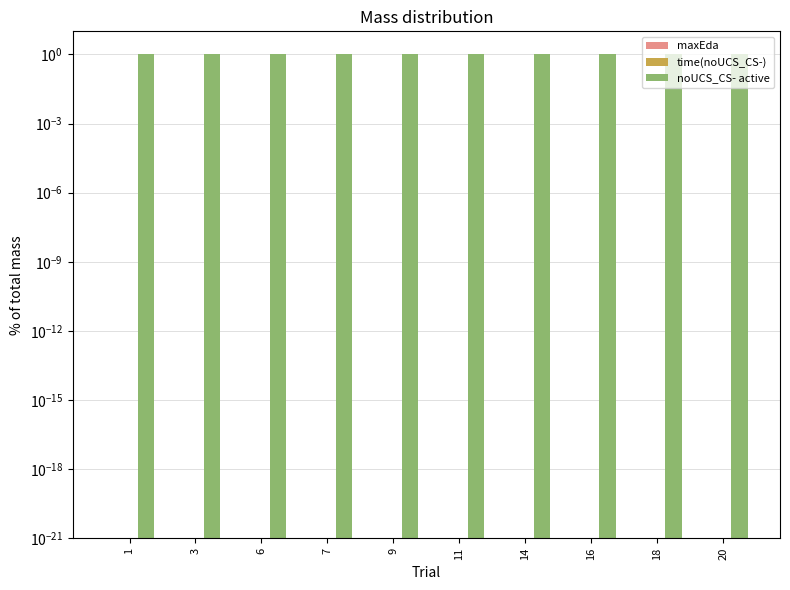

Reading left to right, list all the values displayed in this chart.

maxEda: 0.0	0.0	0.0	0.0	0.0	0.0	0.0	0.0	0.0	0.0
time(noUCS_CS-): 0.0	0.0	0.0	0.0	0.0	0.0	0.0	0.0	0.0	0.0
noUCS_CS- active: 1.0	1.0	1.0	1.0	1.0	1.0	1.0	1.0	1.0	1.0